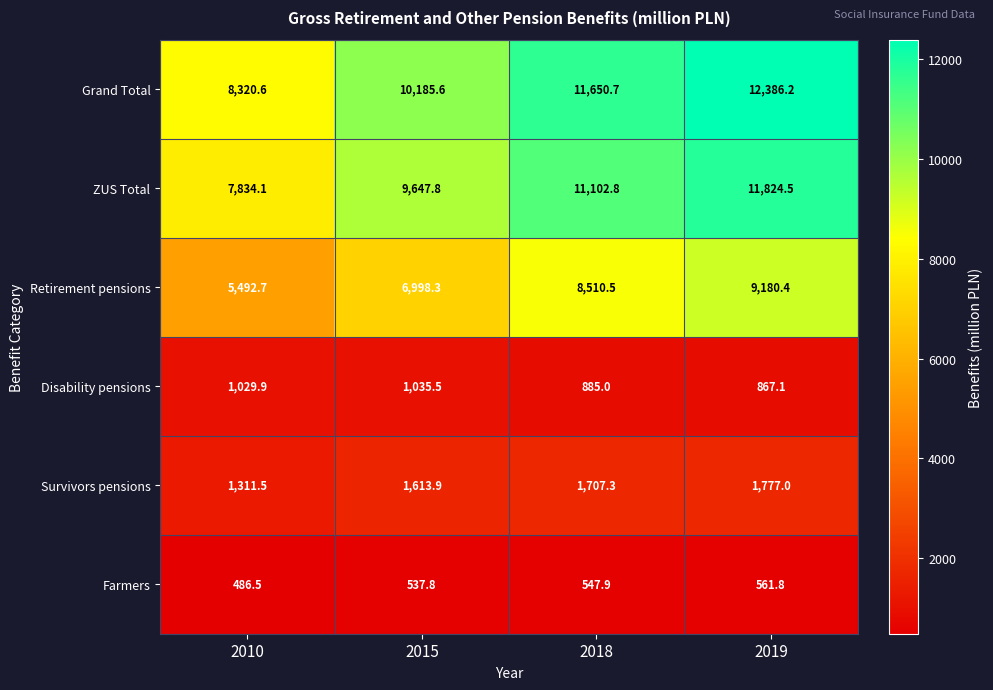

At how many categories does at least one series exceed 1018?

4